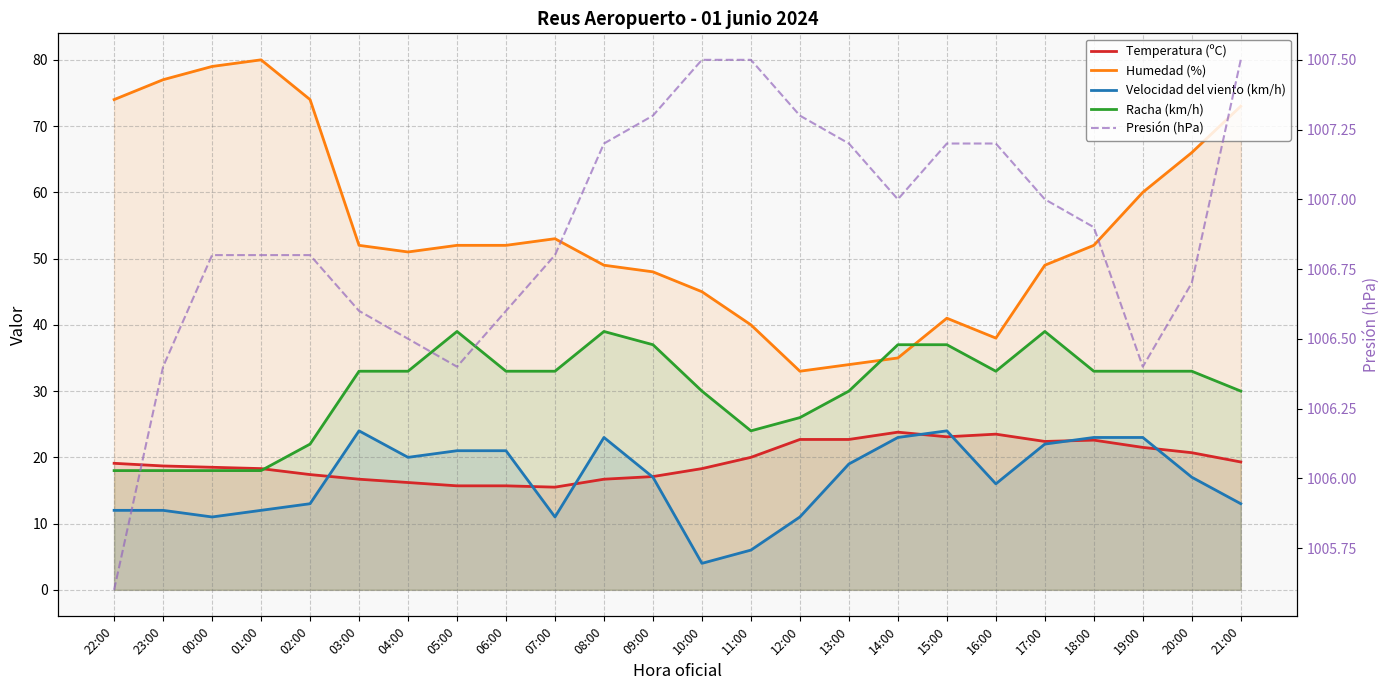

In Presión (hPa), how many points are lower than both neighbors (excluding endpoints)?

3